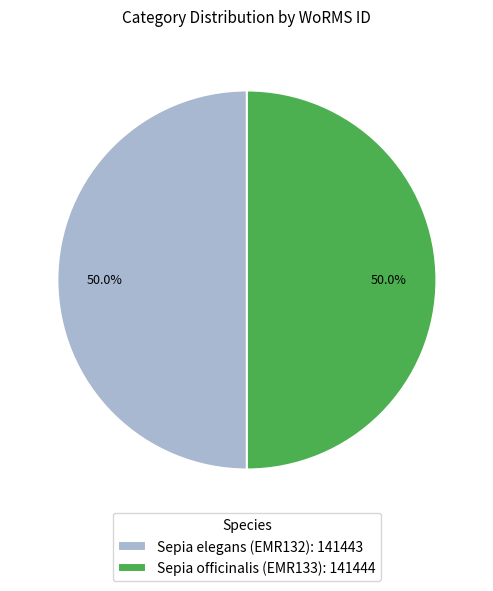

What is the total percentage of Sepia elegans (EMR132) and Sepia officinalis (EMR133)?

100.0%